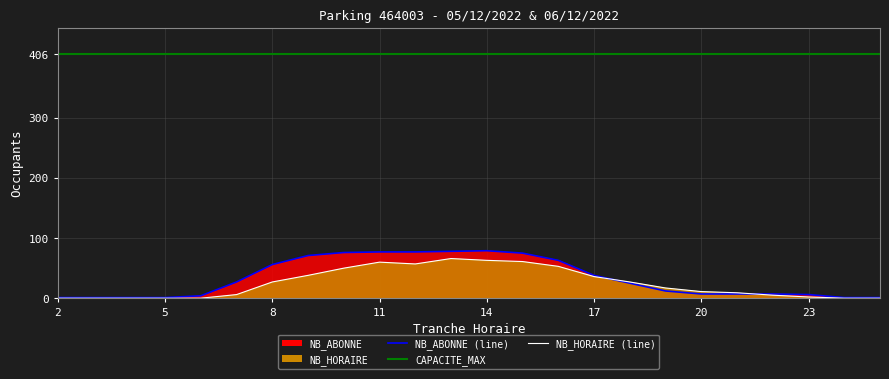

What is the label of the 18th point from the right?

8